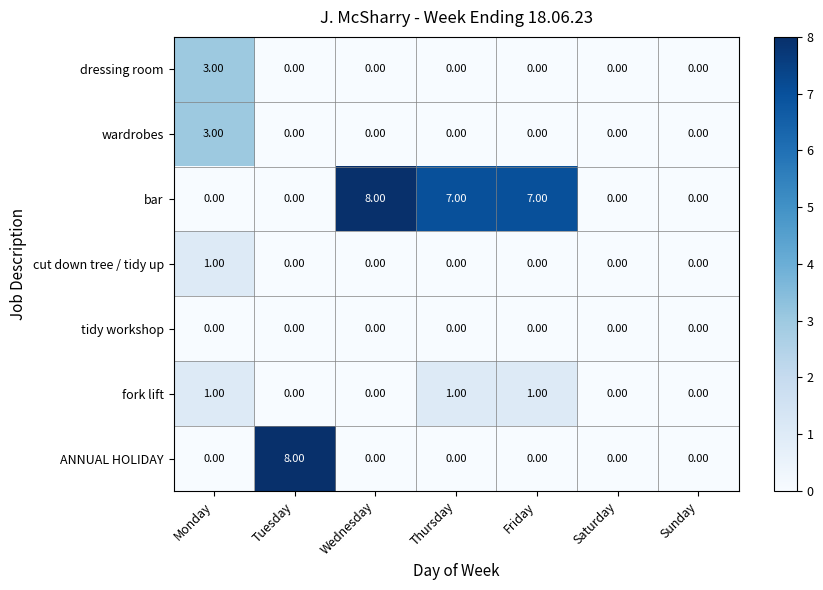

Between Thursday and Sunday, which series saw the biggest shift?

bar